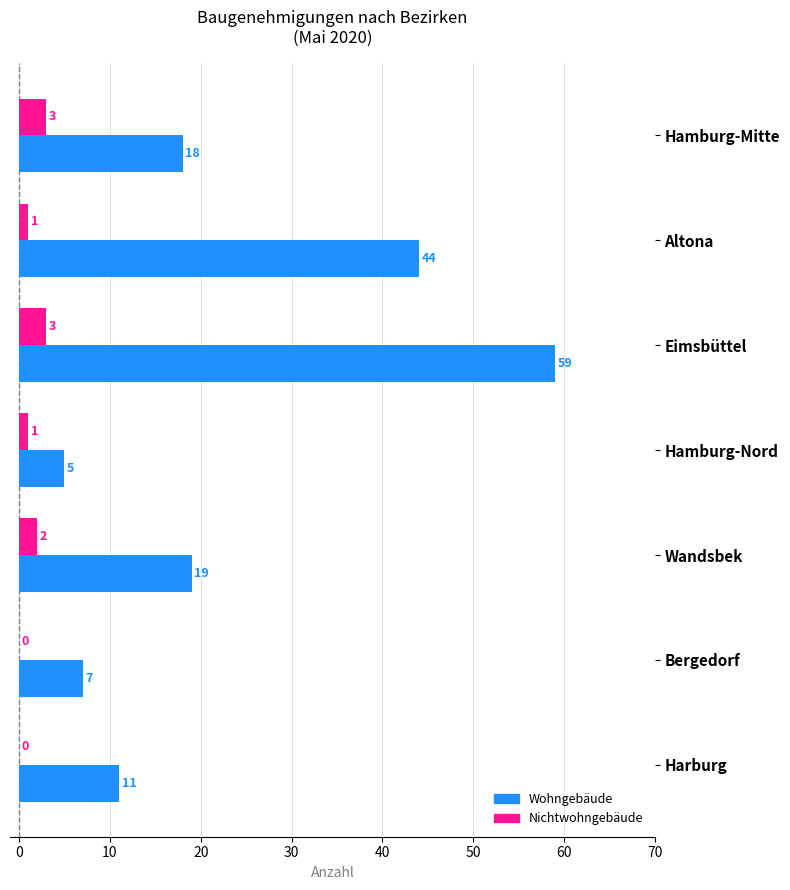

Is it true that Wohngebäude equals 63 at Altona?

False